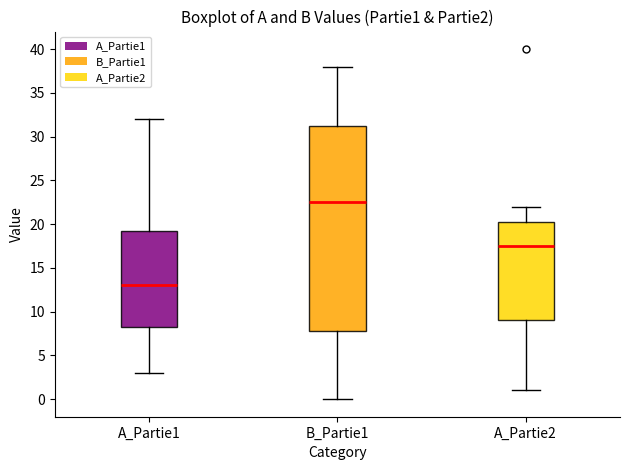

Which box has the highest median line?

B_Partie1